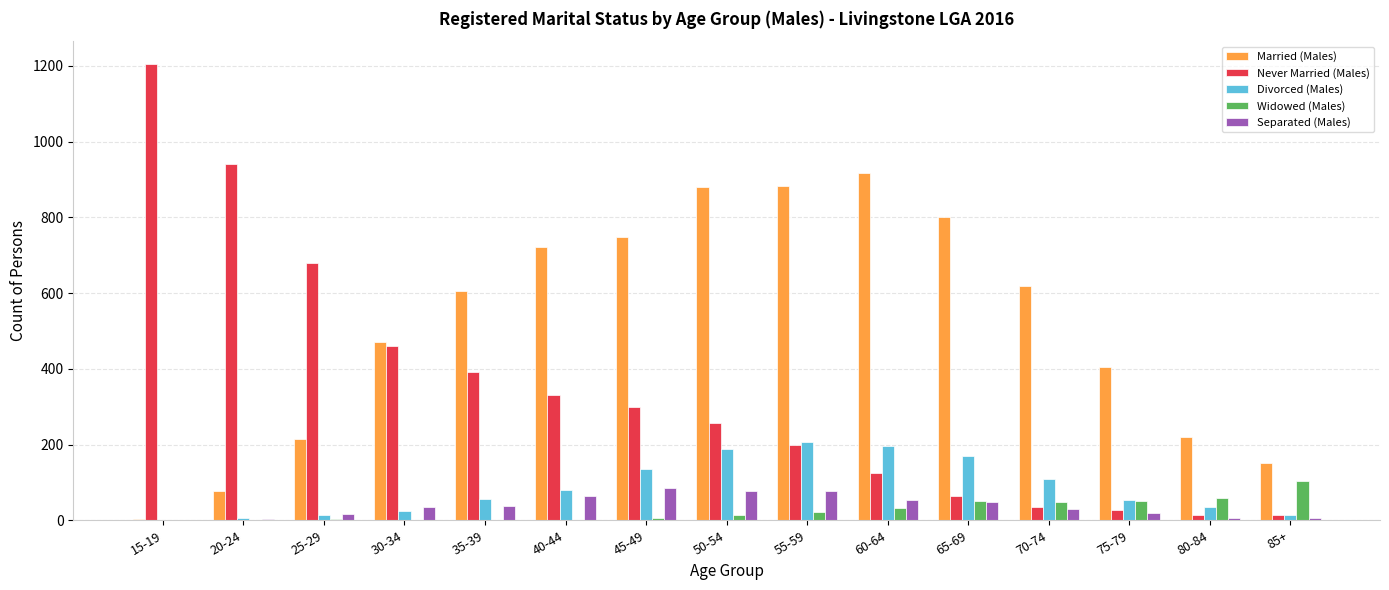

Is the value of Never Married (Males) at 40-44 greater than the value of Married (Males) at 65-69?

No